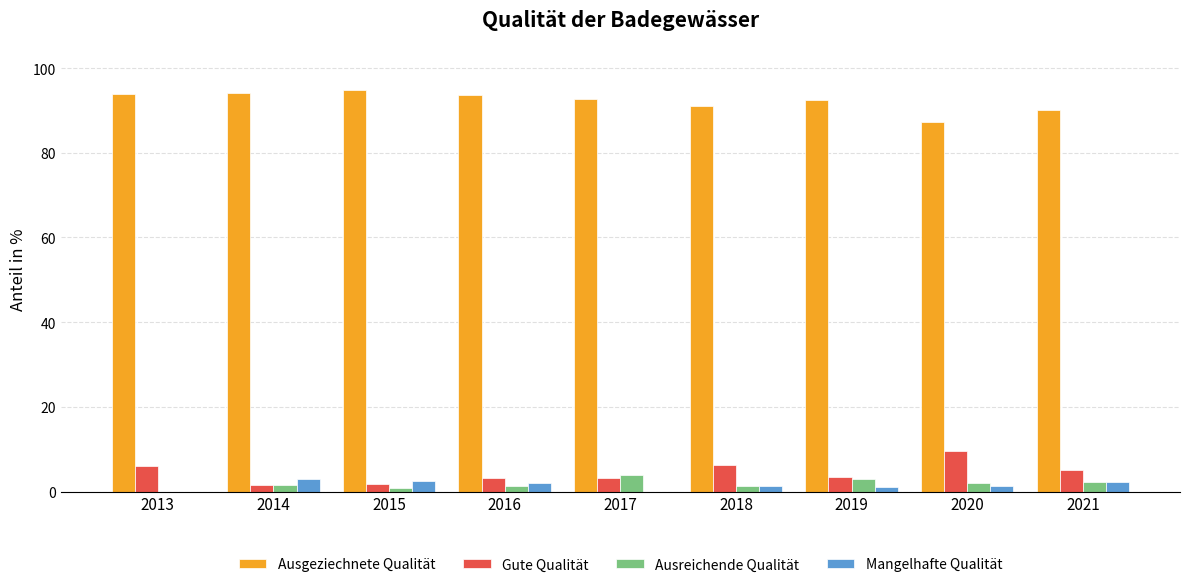

At which label does Gute Qualität first exceed 3?

2013